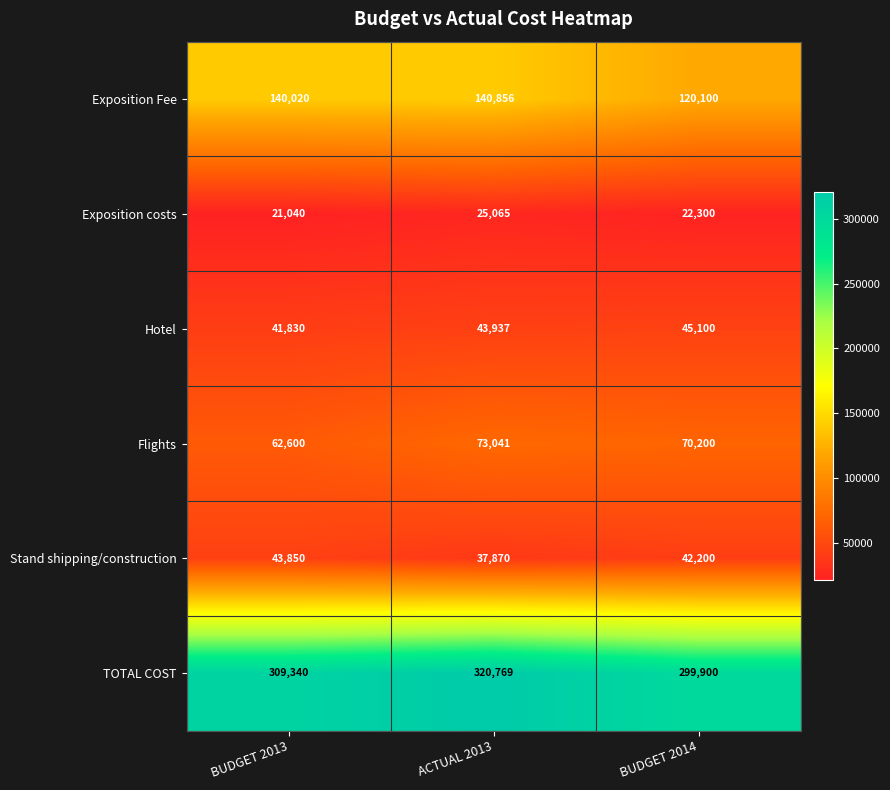

Reading right to left, transcribe all the data shown in this chart.

Exposition Fee: 120100	140856	140020
Exposition costs: 22300	25065	21040
Hotel: 45100	43937	41830
Flights: 70200	73041	62600
Stand shipping/construction: 42200	37870	43850
TOTAL COST: 299900	320769	309340